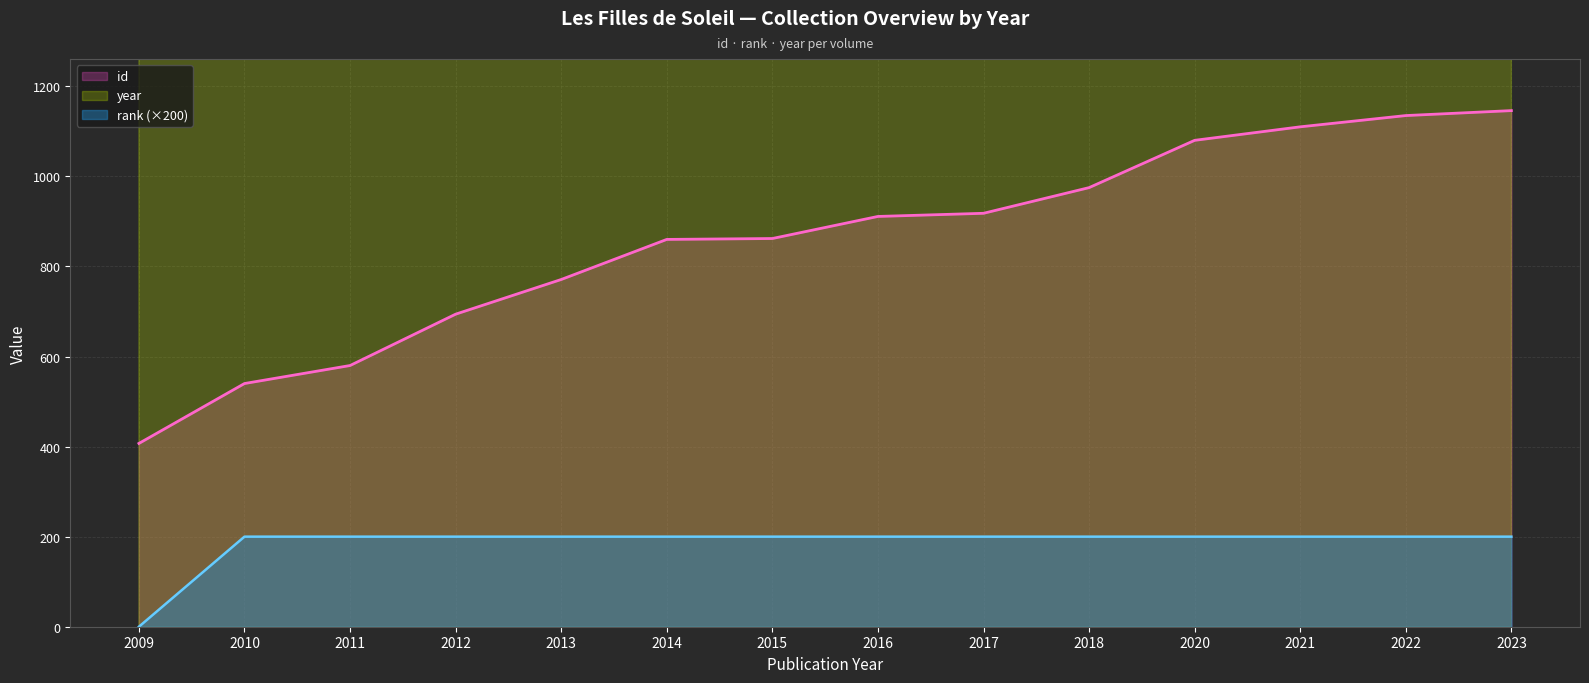

At which label does year reach its peak?

2023